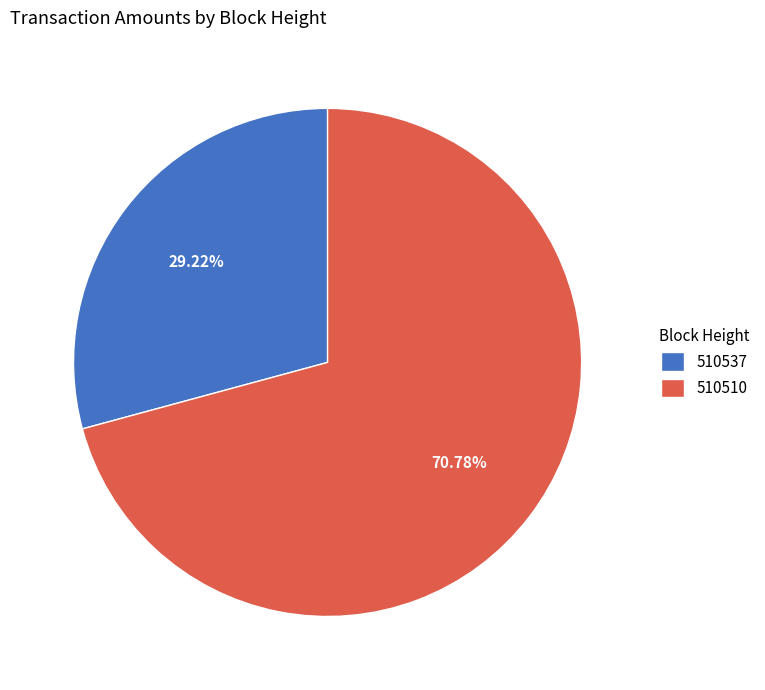

True or false: 510510 accounts for 71% of the total.

True